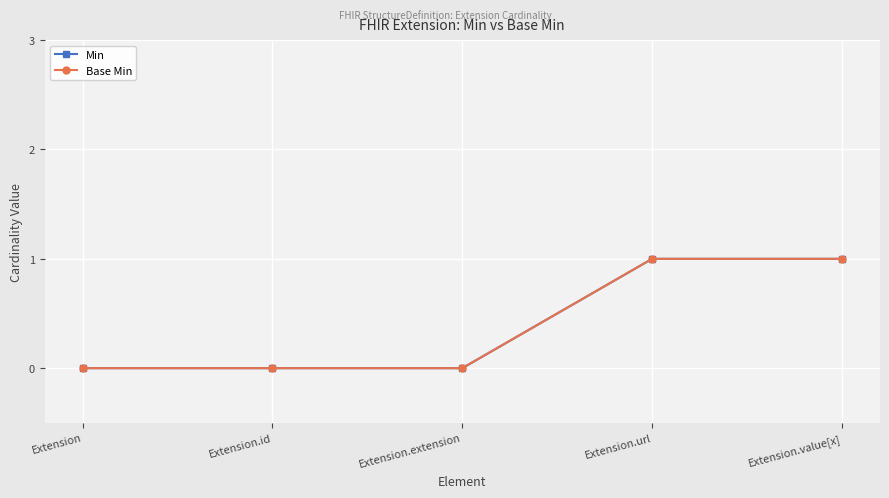

Does the chart have visible grid lines?

Yes